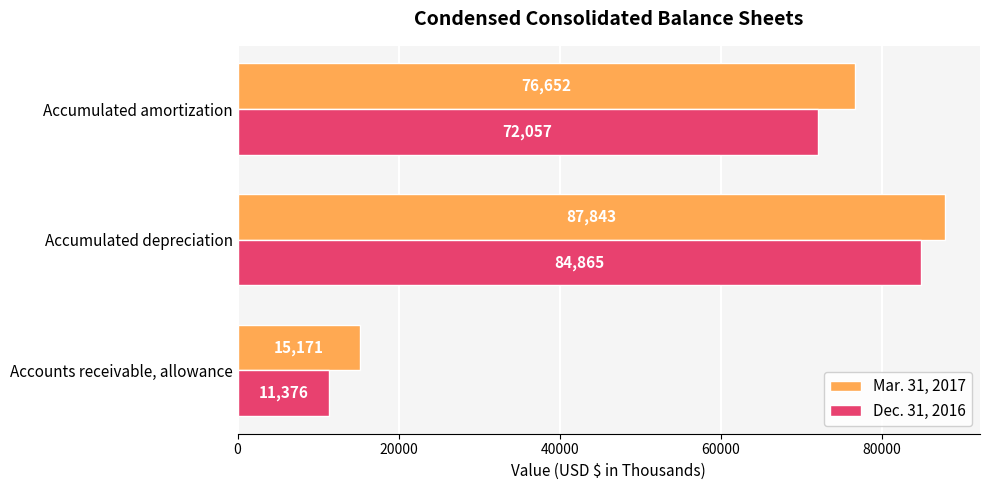

What is the average value of the Dec. 31, 2016 series?

56099